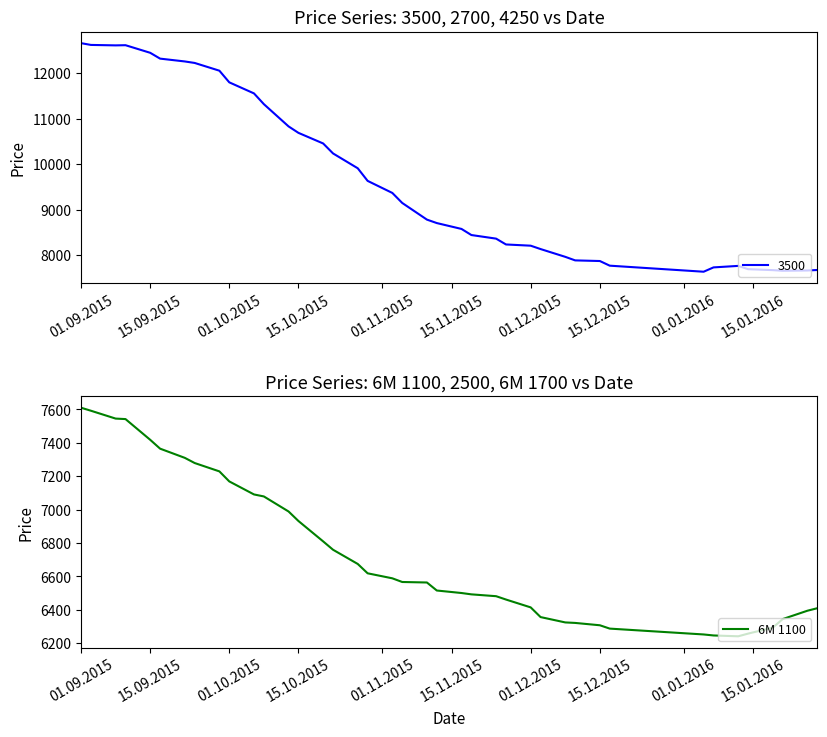

What is the minimum value for 6M 1100?

6242